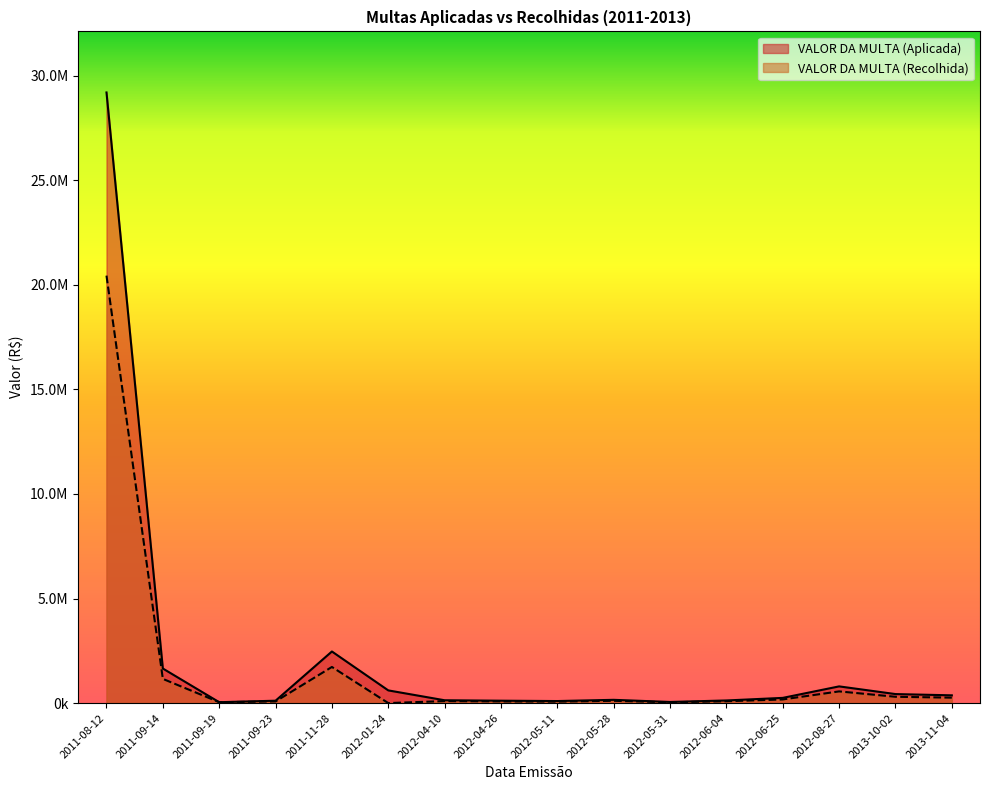

Where is the first local minimum for VALOR DA MULTA (Recolhida)?

2011-09-19